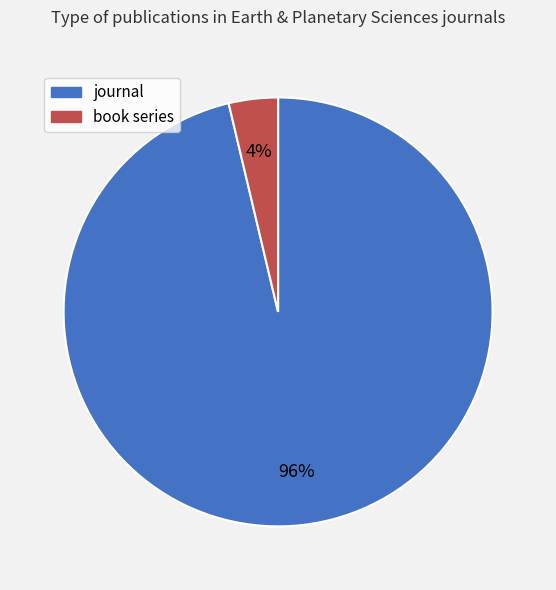

Is there a majority slice in this chart?

Yes